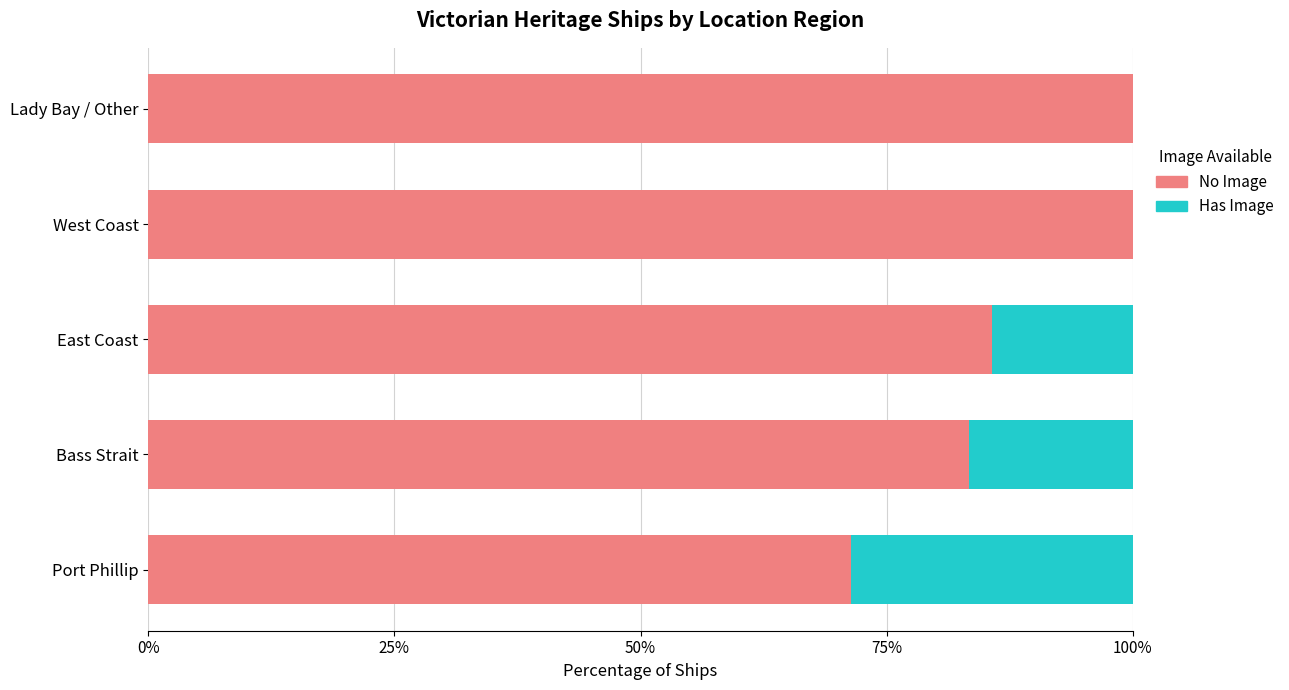

What is the total value across all series at East Coast?

100.0